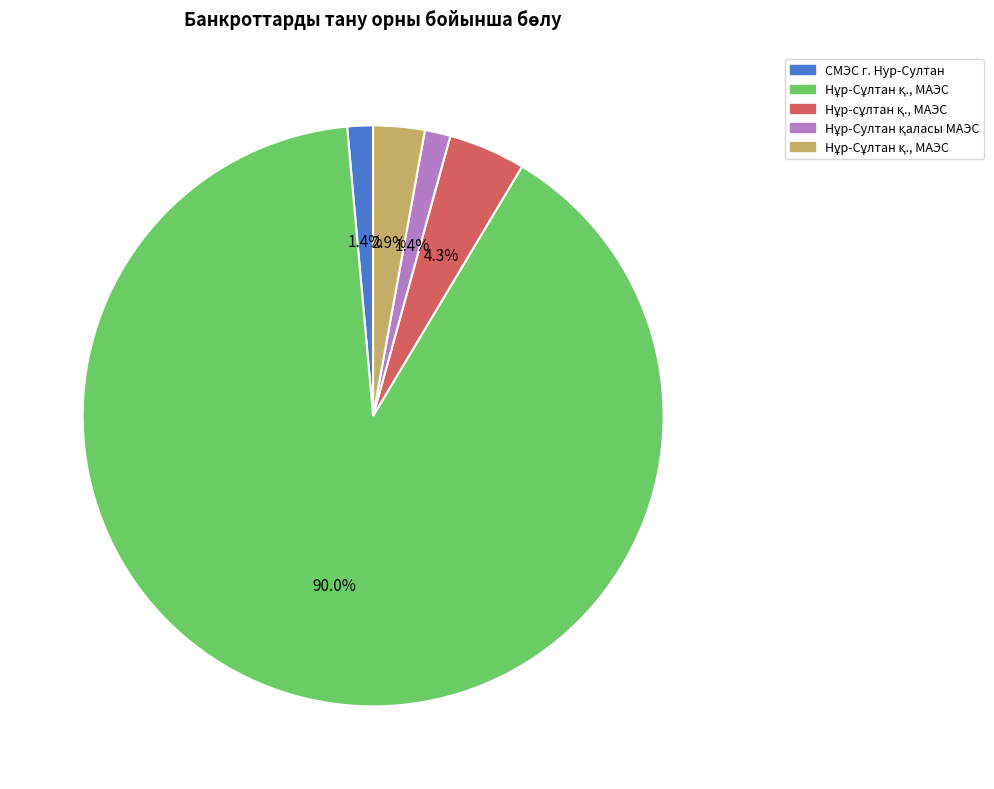

Is there a majority slice in this chart?

Yes